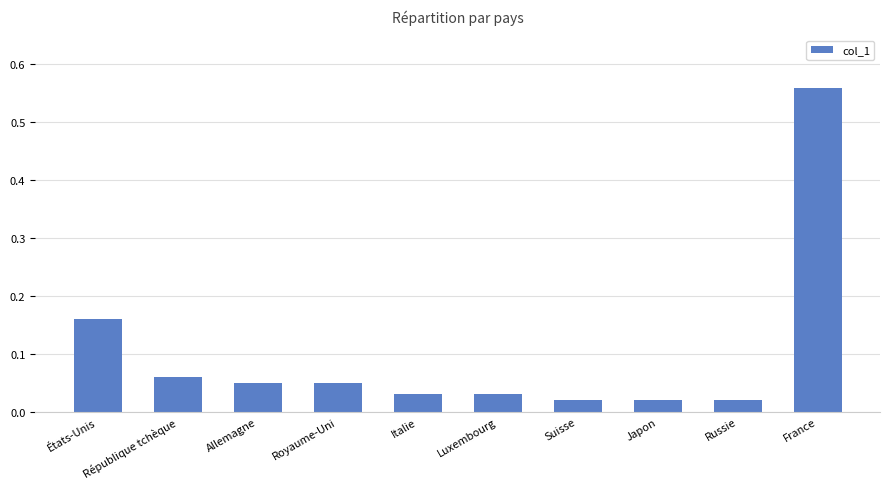

What is the label of the 3rd bar from the left?

Allemagne